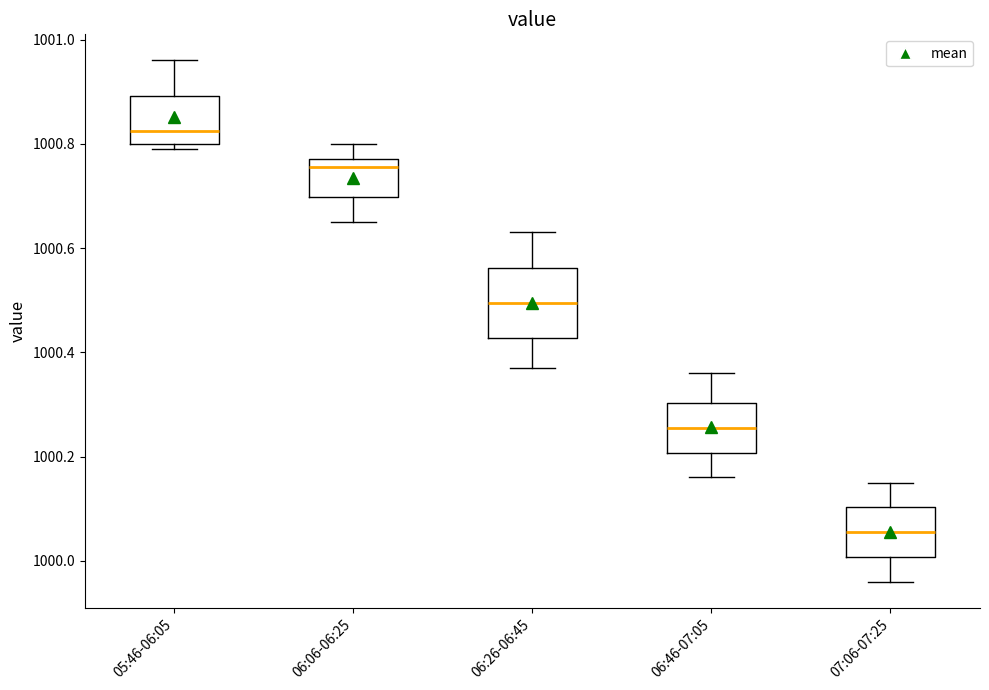

Comparing the boxes themselves (not the whiskers), which one is the tallest?

06:26-06:45